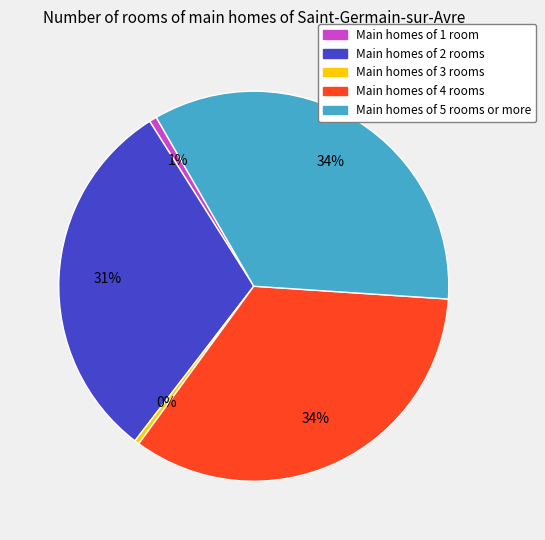

To the nearest percent, what is the average slice percentage?

20%